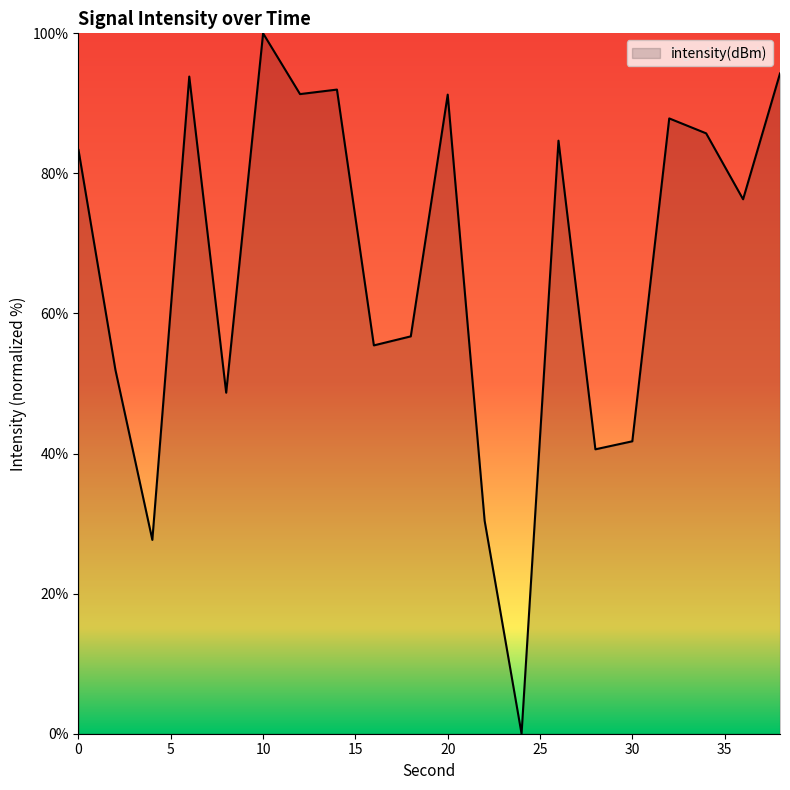

What is the greatest value displayed?

100.0